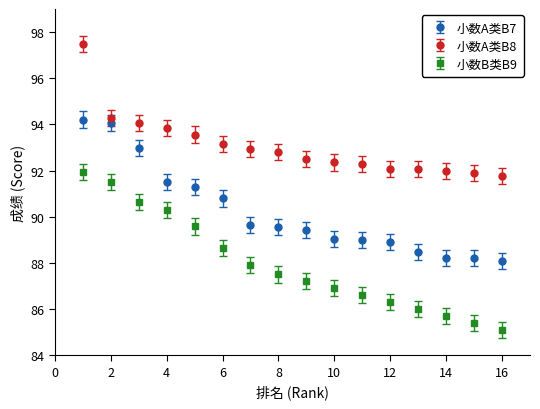

What are all the series names shown in the legend?

小数A类B7, 小数A类B8, 小数B类B9